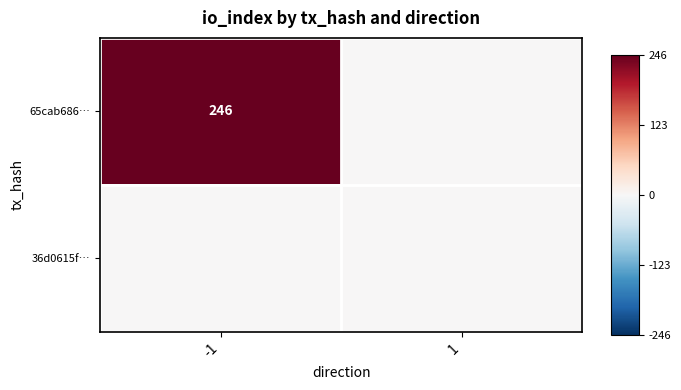

At how many categories does at least one series exceed 98?

1